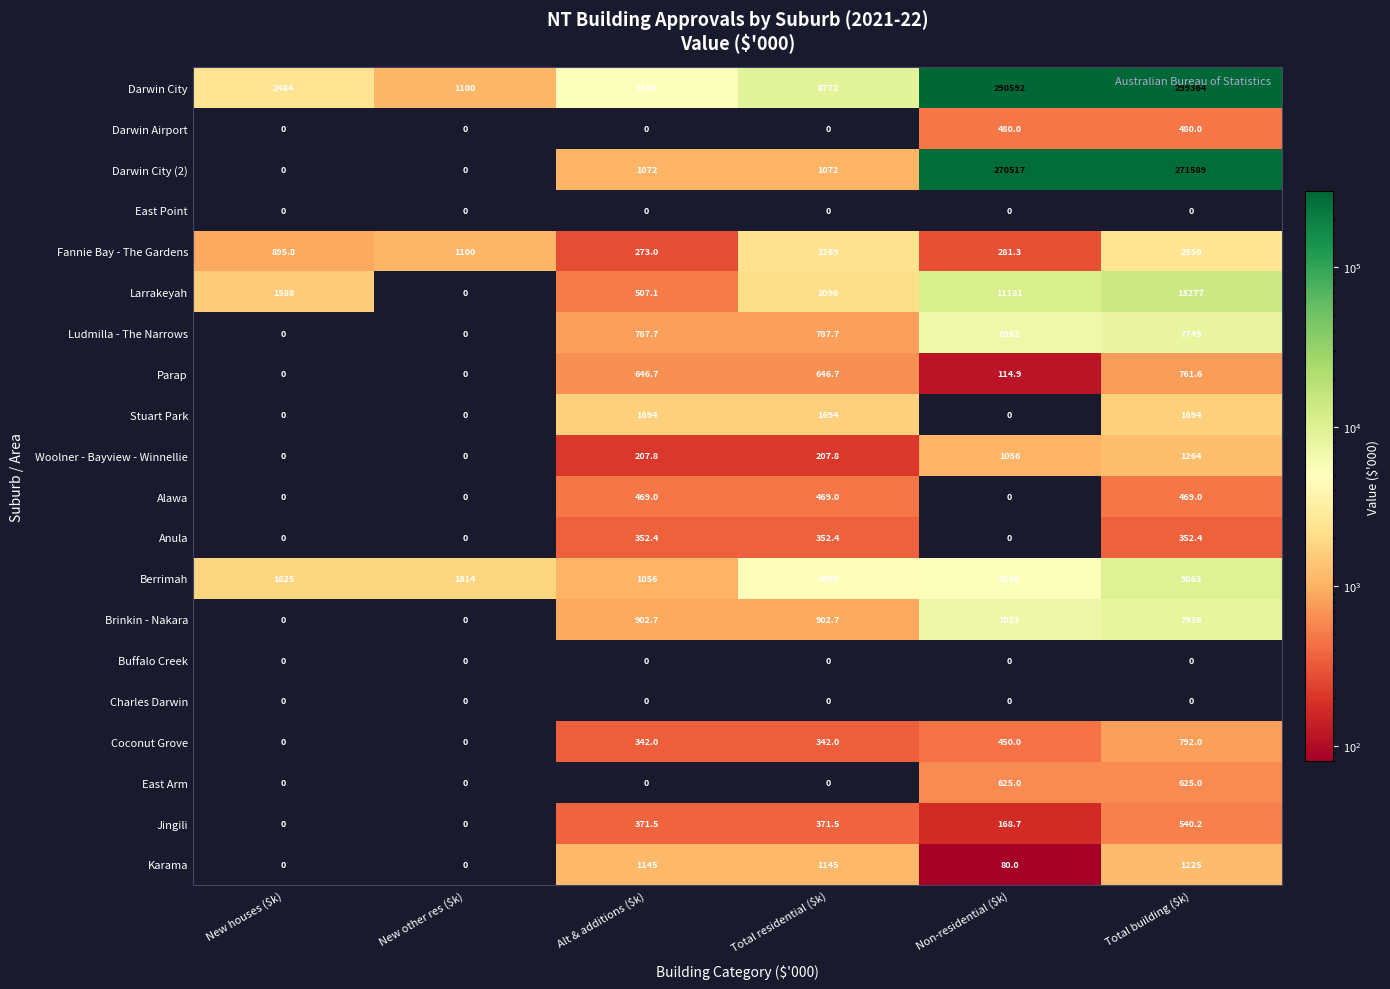

What is the average value of the Darwin Airport series?

160.0